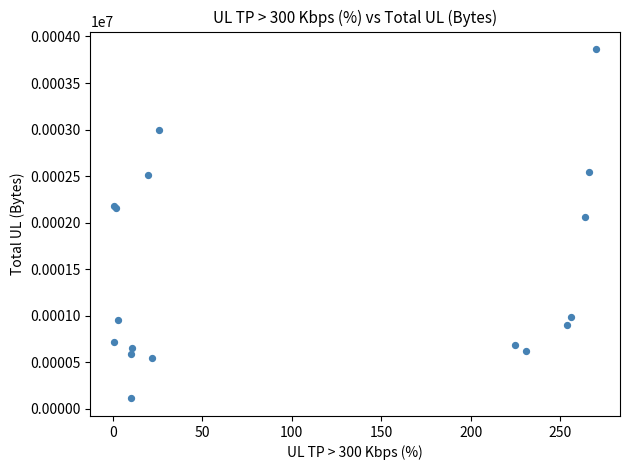

What Y value in the scatter plot is closest to 1988?

2062